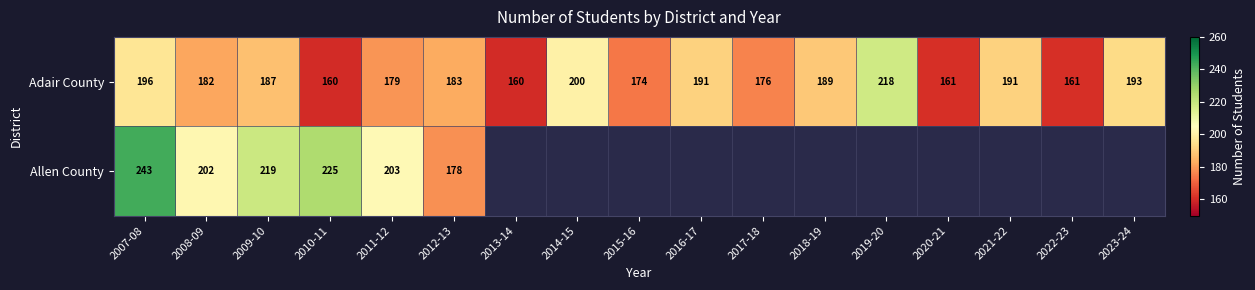

What is the lowest value of the Adair County series?

160